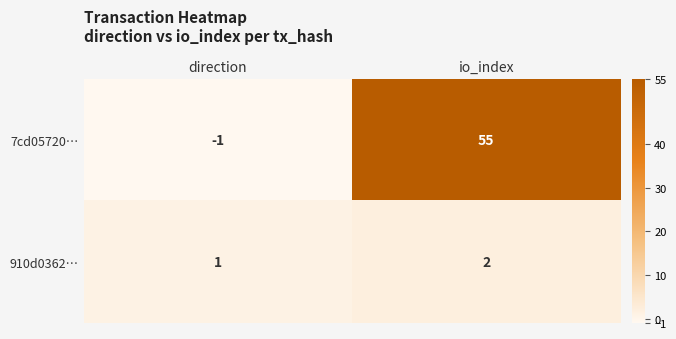

Reading left to right, extract all data points from this chart.

7cd05720…: direction=-1	io_index=55
910d0362…: direction=1	io_index=2